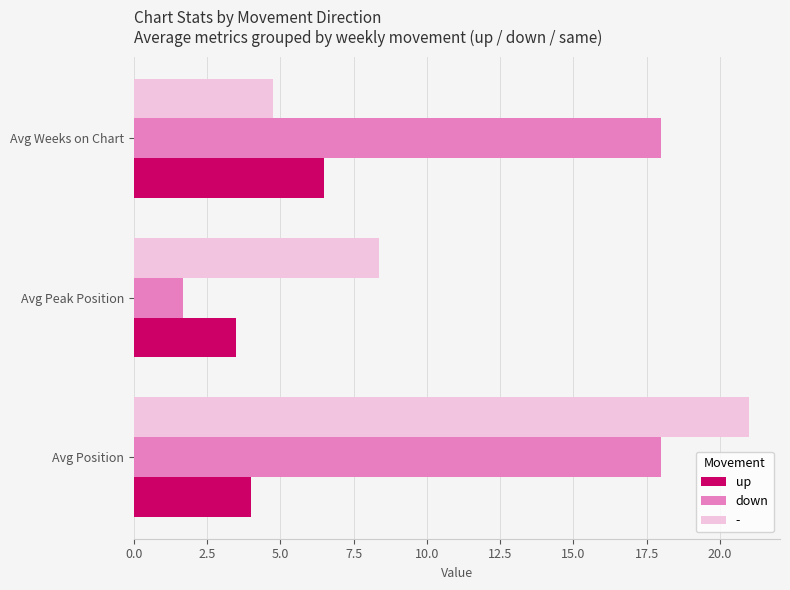

What are all the series names shown in the legend?

up, down, -